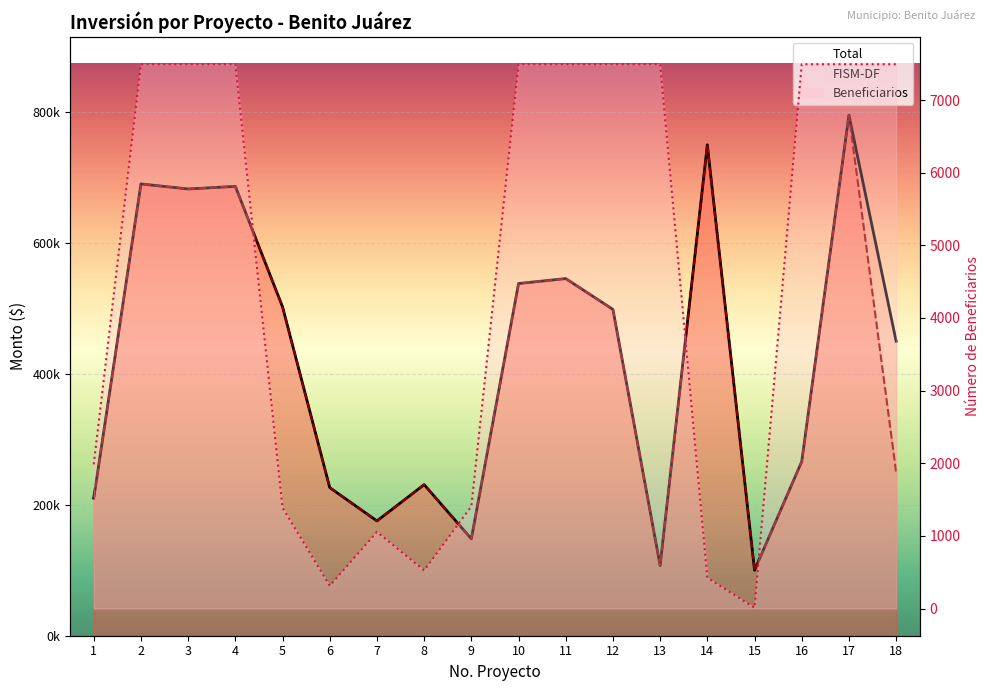

At which label is Beneficiarios closest to 3752?

1